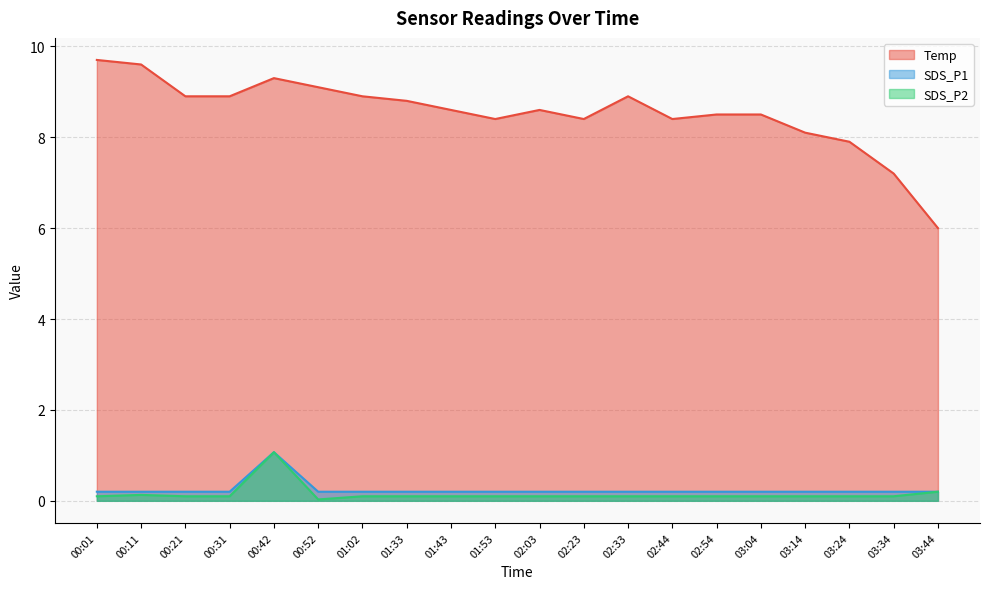

True or false: Temp and SDS_P1 cross at least once.

False